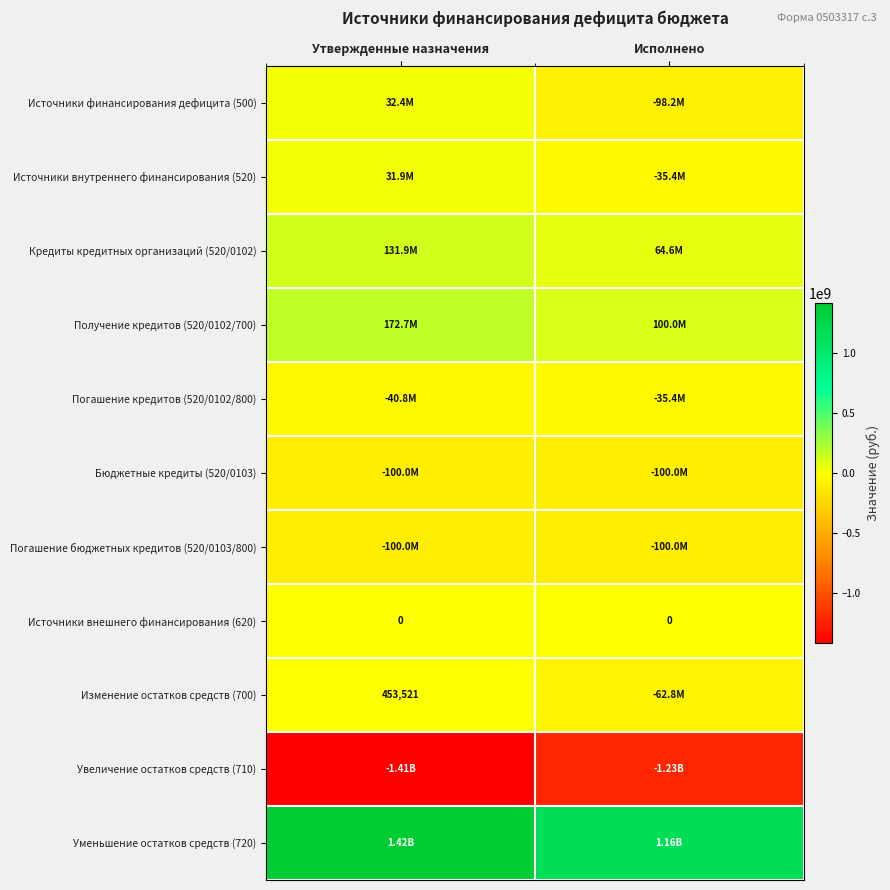

What is the total value across all series at Исполнено?

-329949915.0